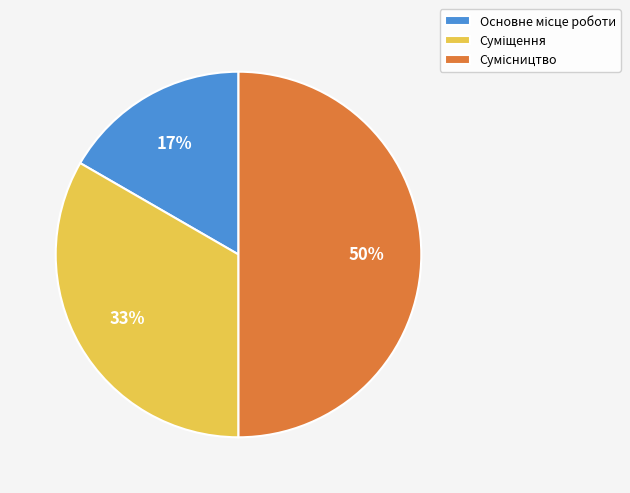

To the nearest percent, what is the average slice percentage?

33%